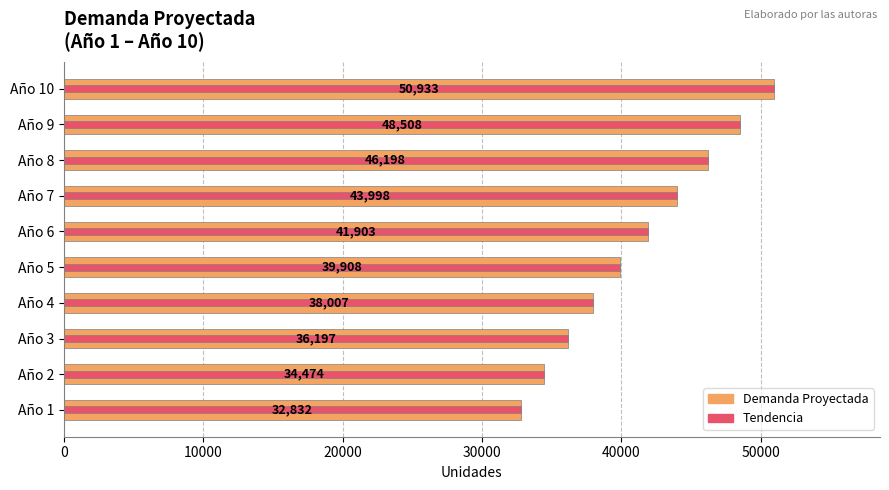

Does the chart contain stacked bars?

No